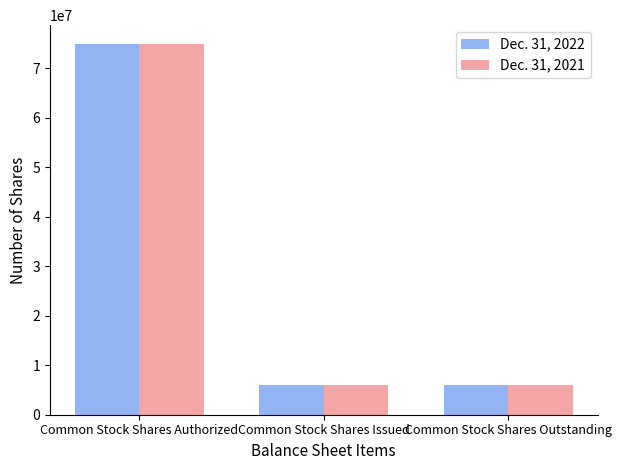

True or false: Dec. 31, 2022 has a value of 125181592 at Common Stock Shares Authorized.

False